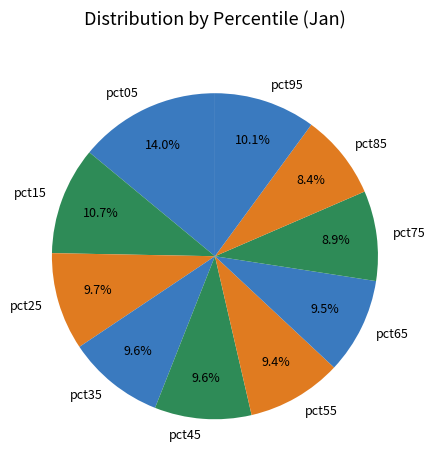

To the nearest percent, what portion does pct95 represent?

10%